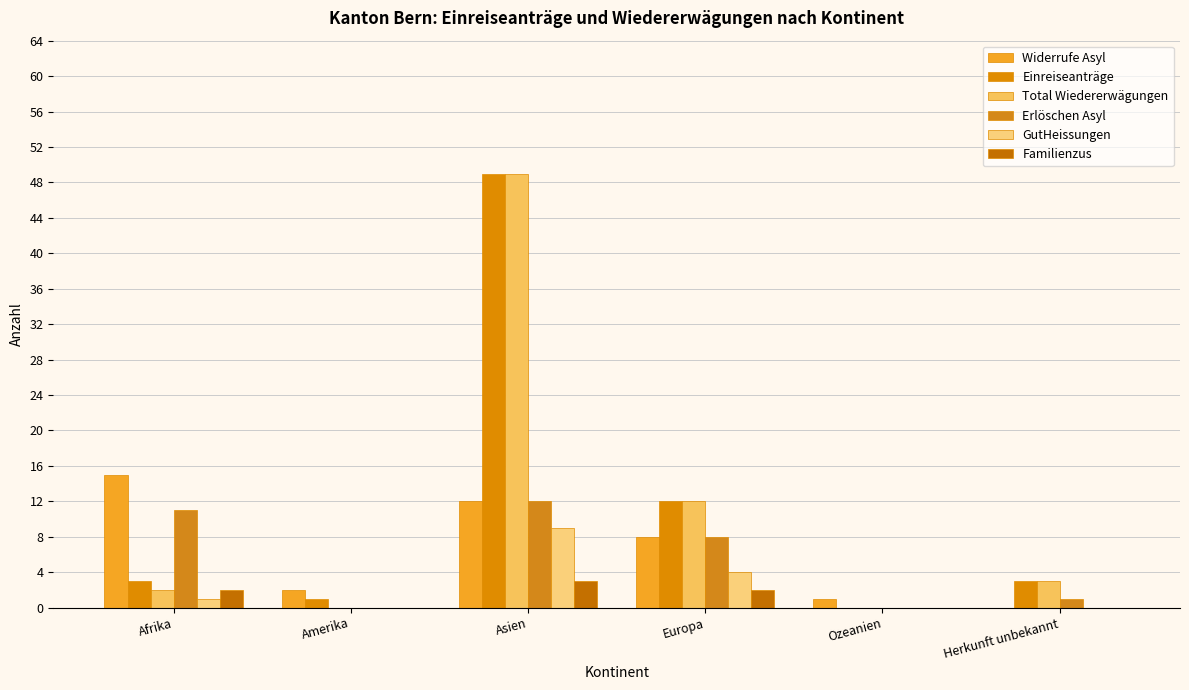

Which label corresponds to the largest value in the chart?

Asien